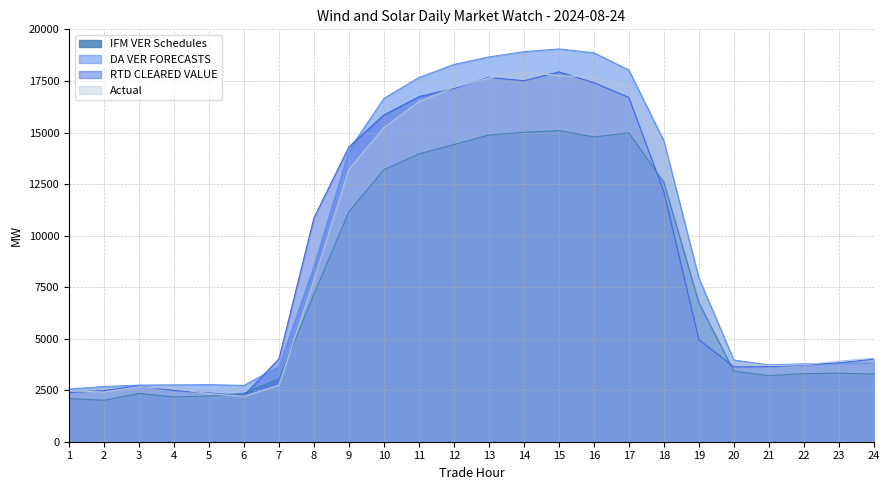

What is the difference between the maximum and minimum values in the IFM VER Schedules series?

13082.2